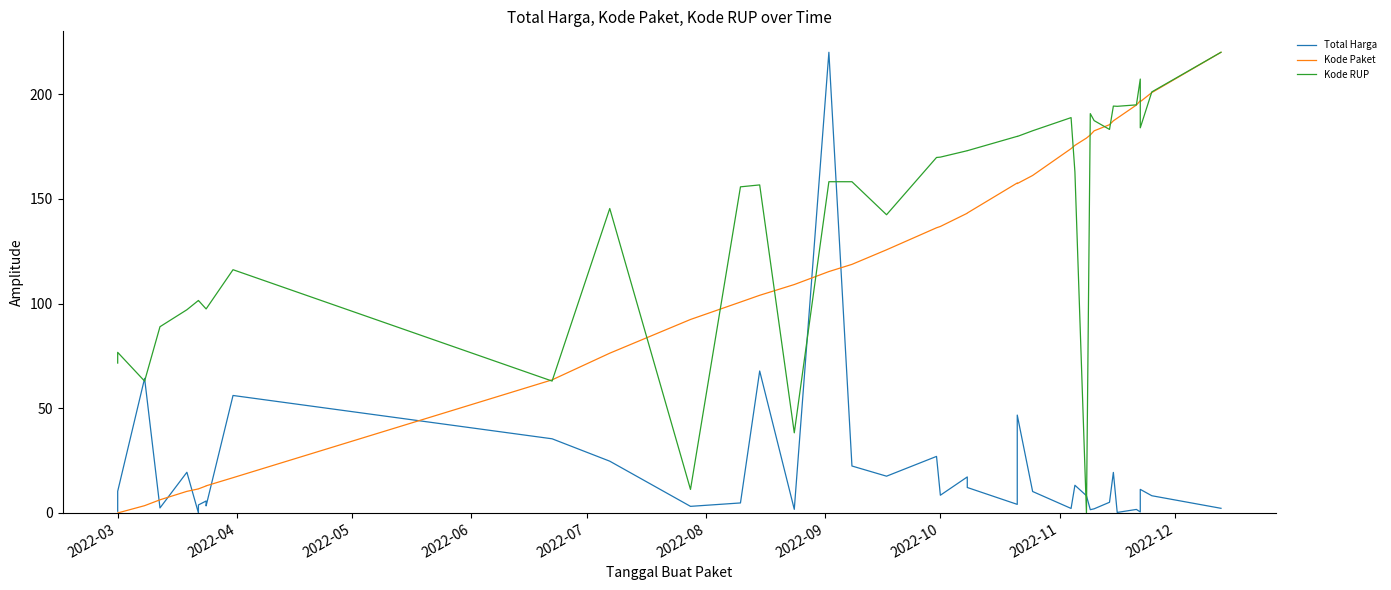

Is it true that Kode RUP equals 62.9 at 14?

False